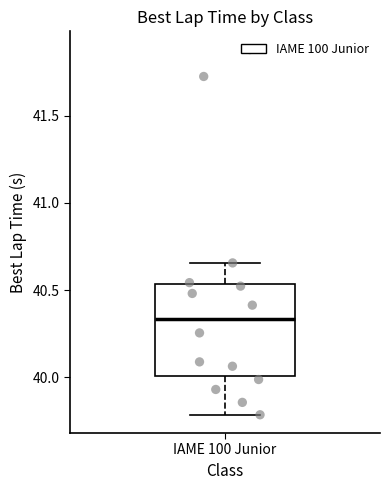

Read this box plot against the y-axis: the position of the median line, the range covered by the box, and the ends of both whiskers. The values are not printed on the chart, so give them approximately, as read against the axis.

median 40.35, box 40.00 to 40.55, whiskers 39.80 to 40.65